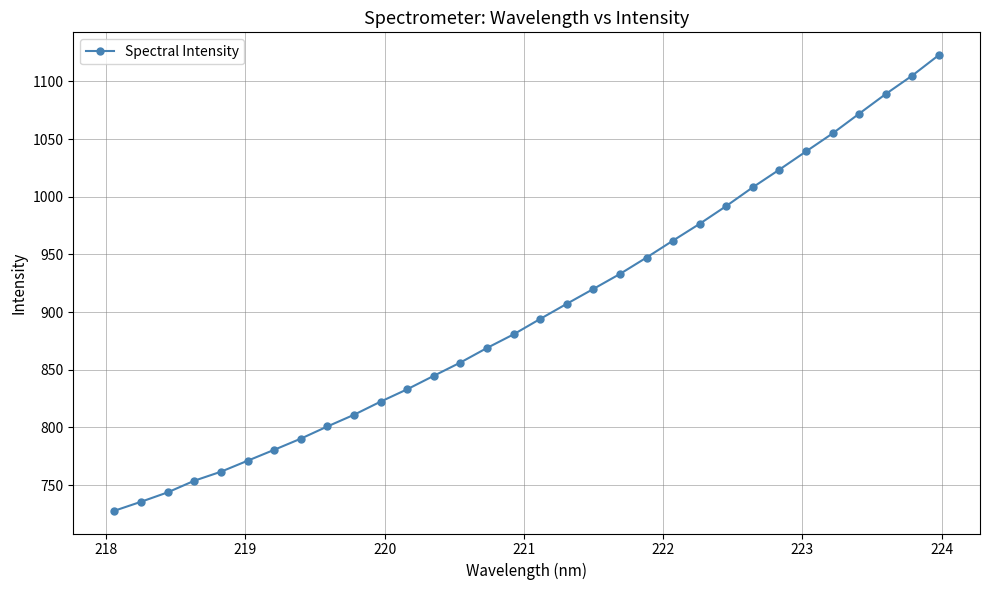

True or false: the data has more than 2 interior local peaks.

False